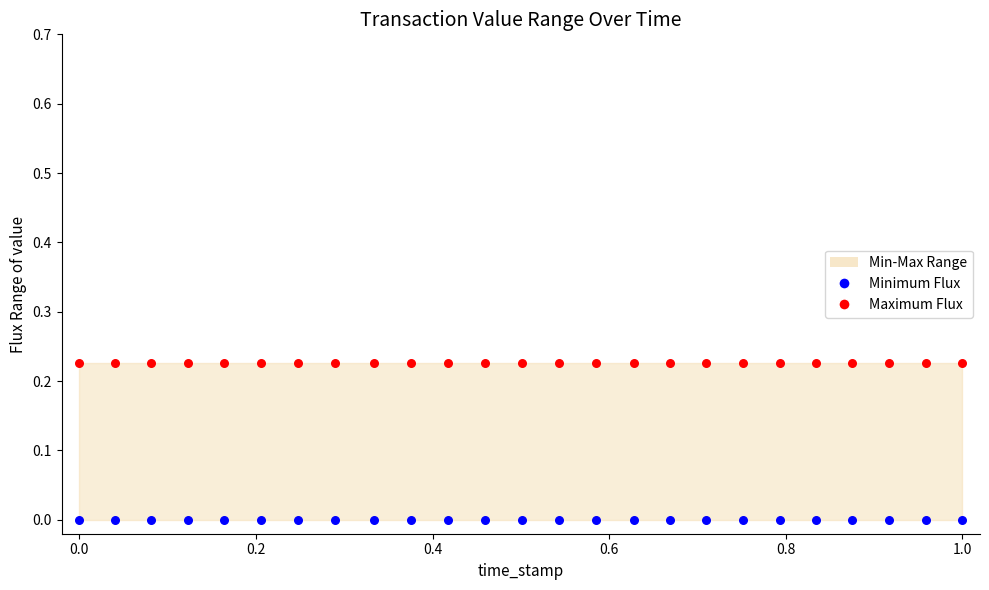

Which series reaches the maximum Y coordinate?

Maximum Flux